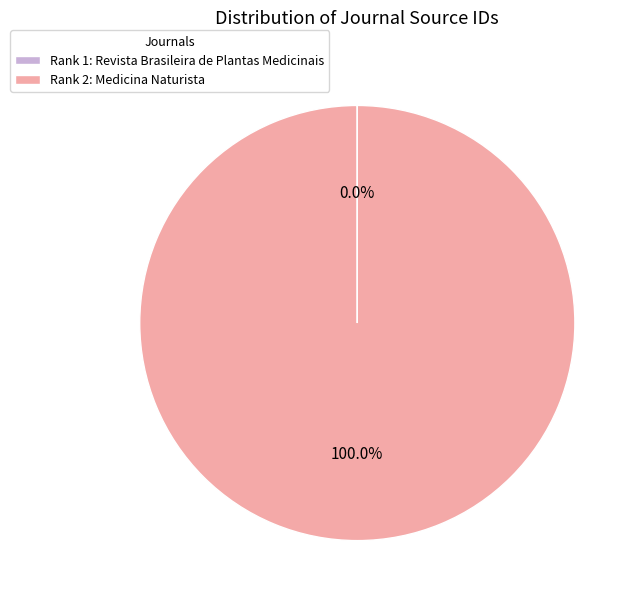

Which slice is the largest?

Rank 2: Medicina Naturista